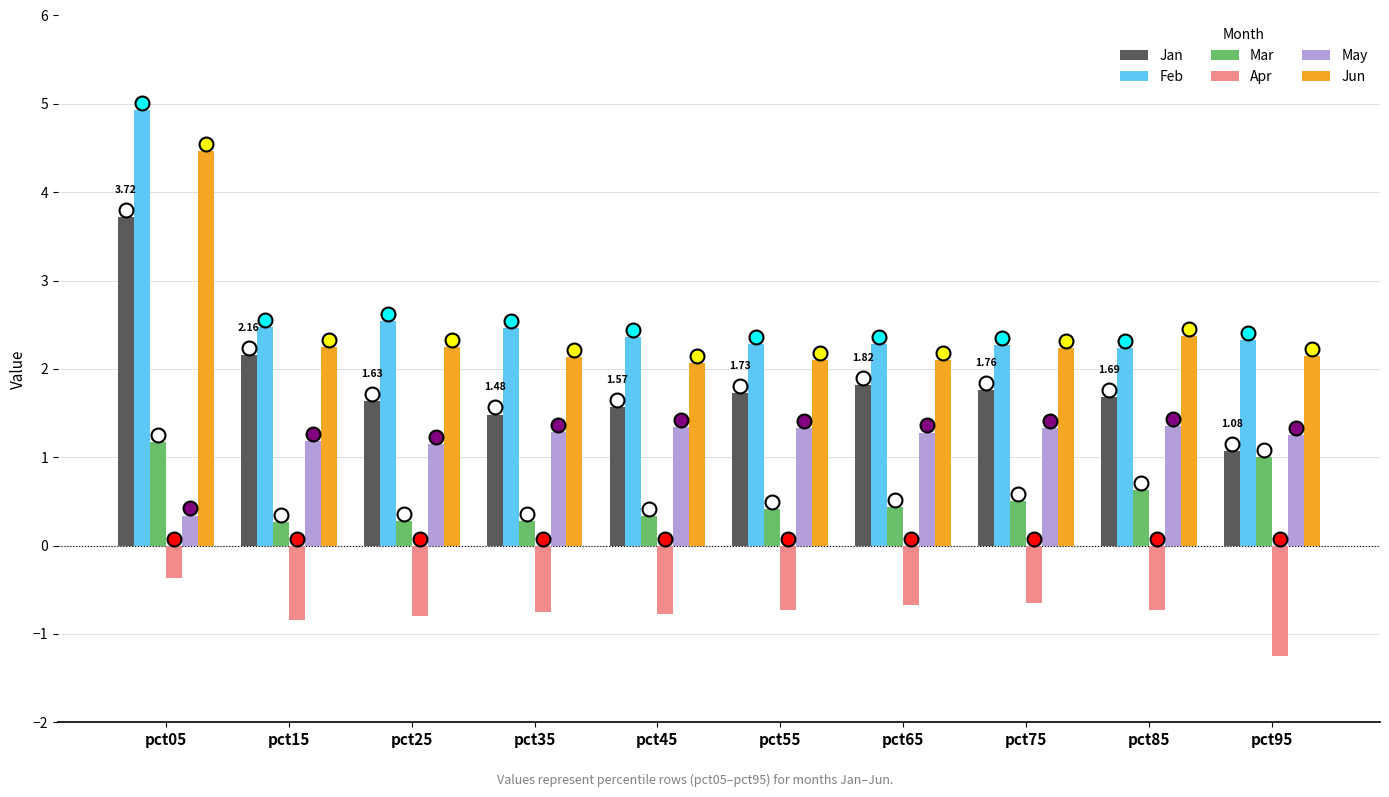

What are all the series names shown in the legend?

Jan, Feb, Mar, Apr, May, Jun